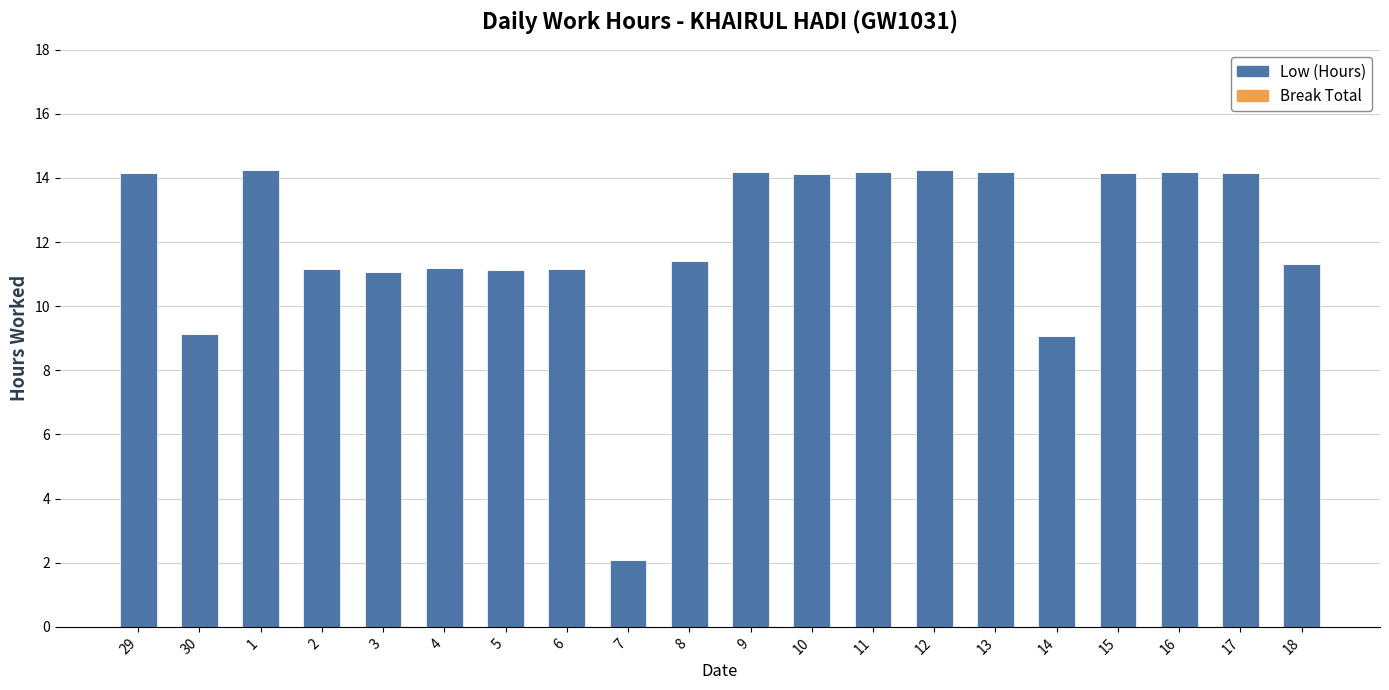

What is the average value?

12.0